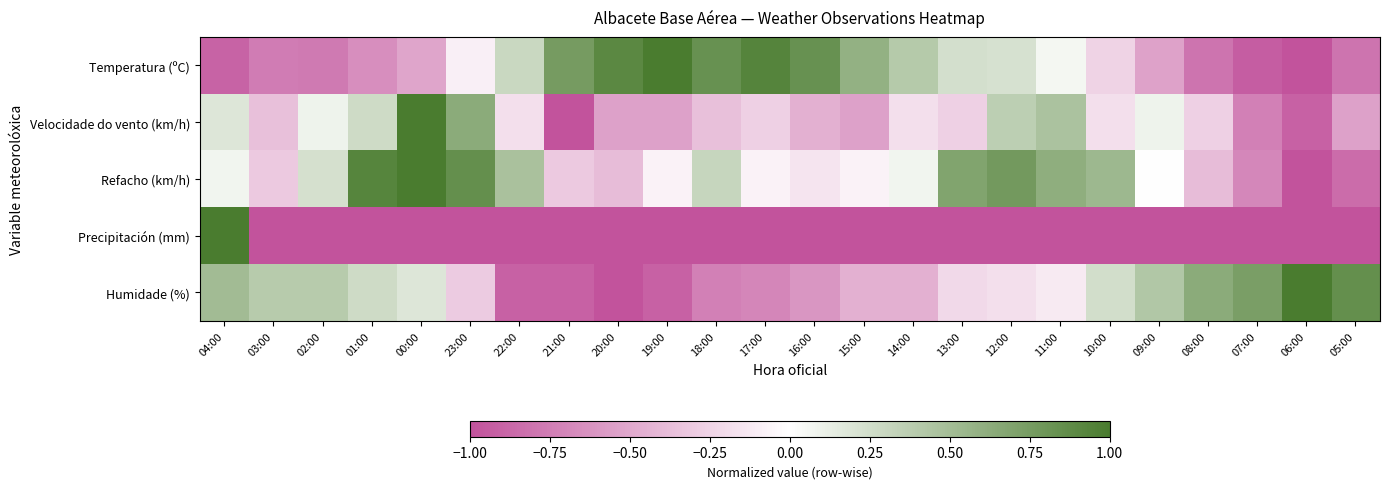

Which has a higher value, 00:00 or 14:00?

14:00